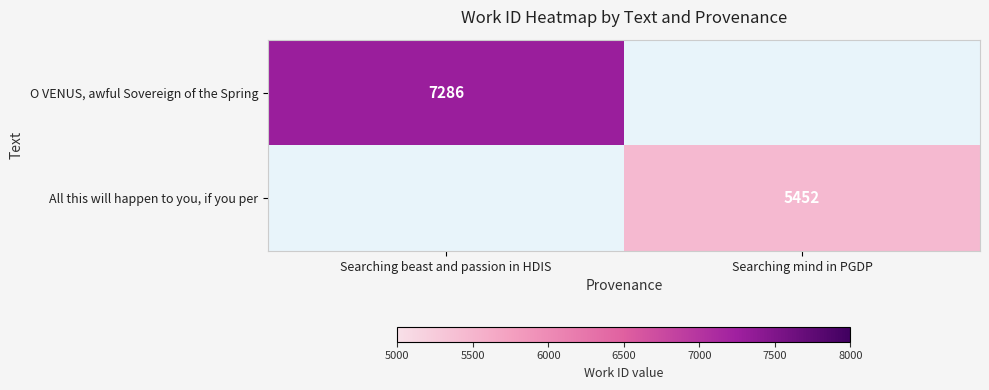

Is the value of All this will happen to you, if you per at Searching mind in PGDP greater than the value of O VENUS, awful Sovereign of the Spring at Searching beast and passion in HDIS?

No